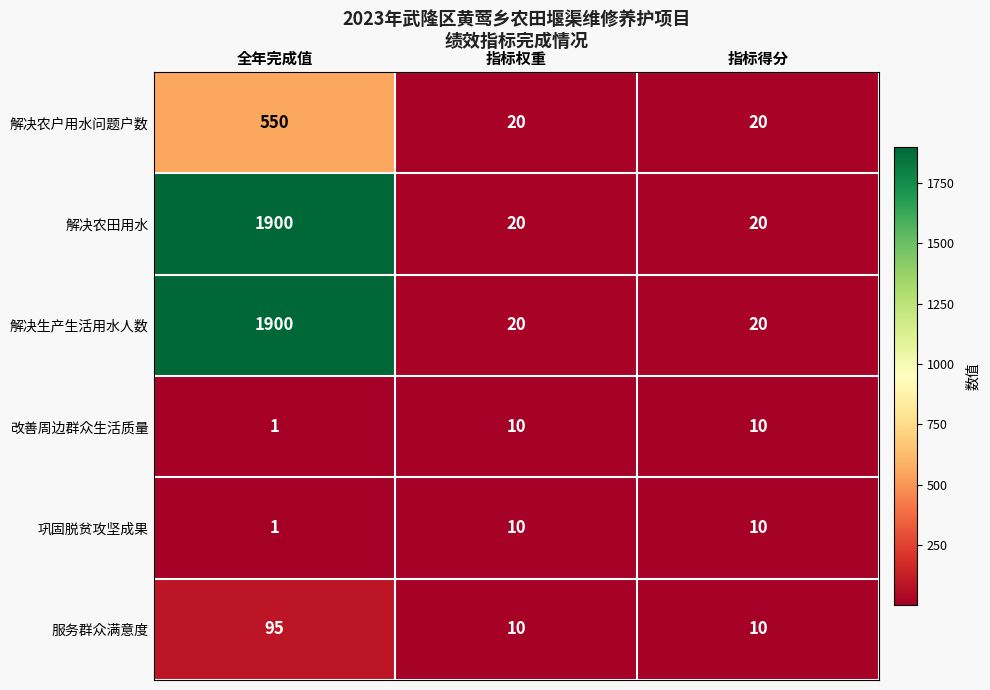

Count the 巩固脱贫攻坚成果 values in the range 1 to 10.

3